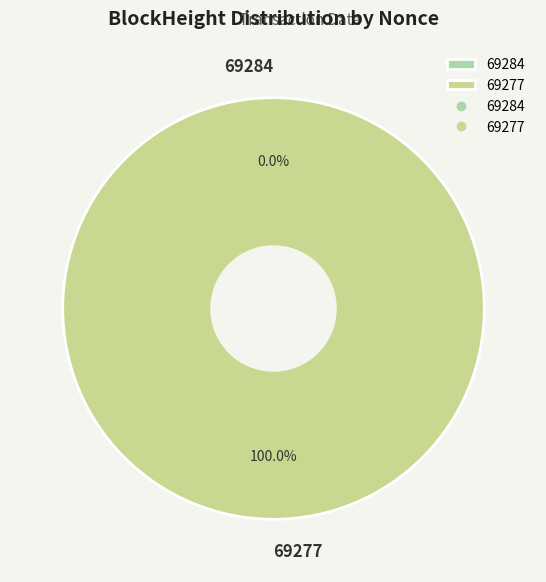

Rank the categories by value from highest to lowest.

69277, 69284